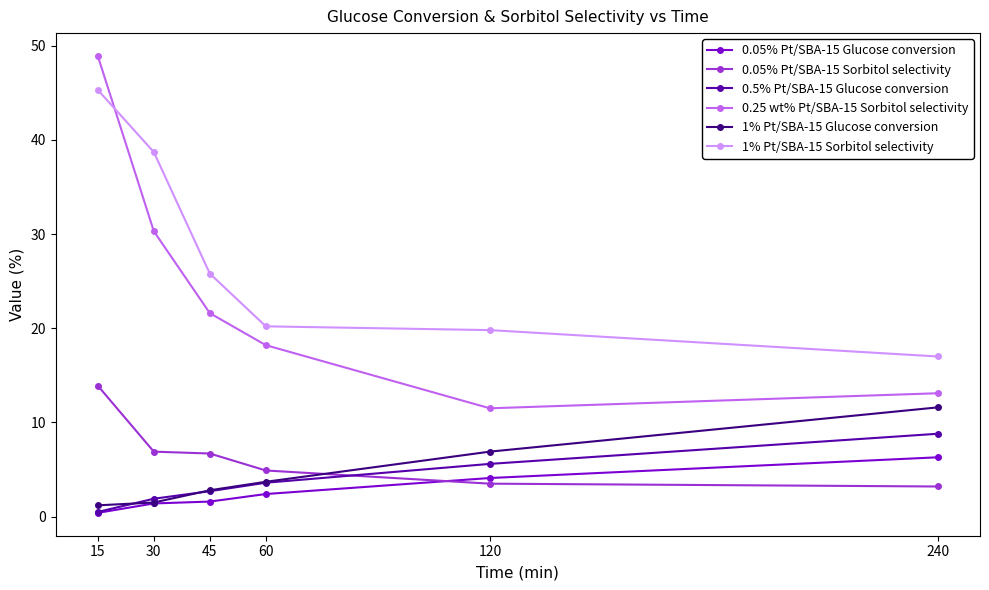

Between 45 and 60, which series saw the biggest shift?

1% Pt/SBA-15 Sorbitol selectivity